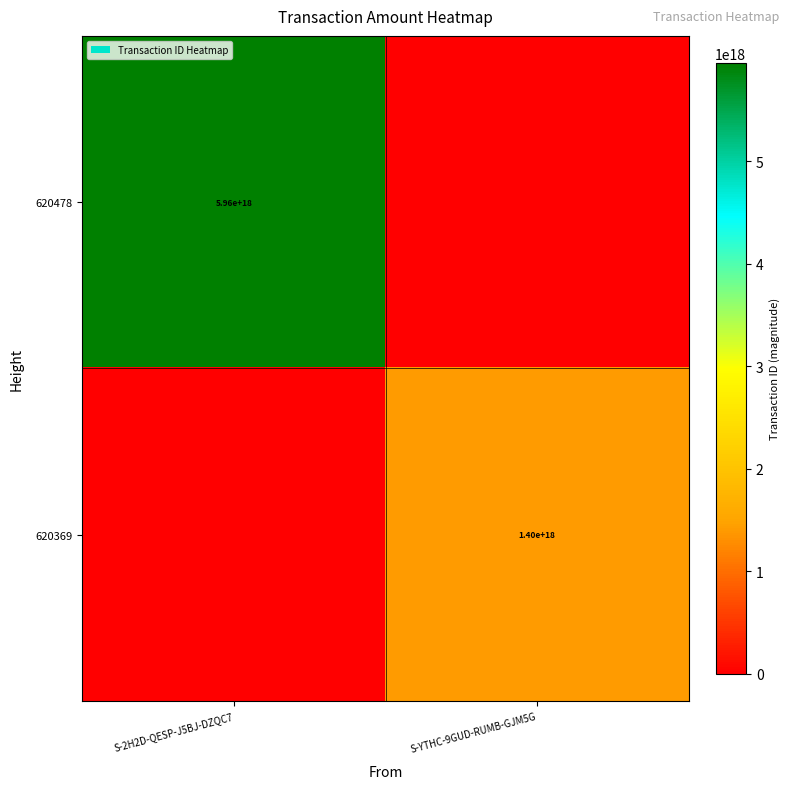

Is the value of 620478 at S-2H2D-QESP-J5BJ-DZQC7 greater than the value of 620369 at S-YTHC-9GUD-RUMB-GJM5G?

Yes